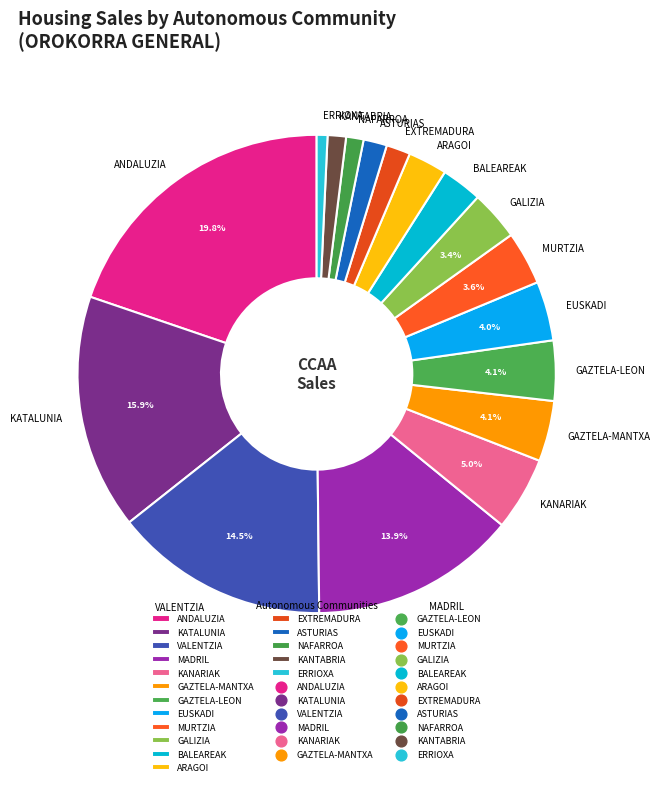

Does any single category account for the majority?

No